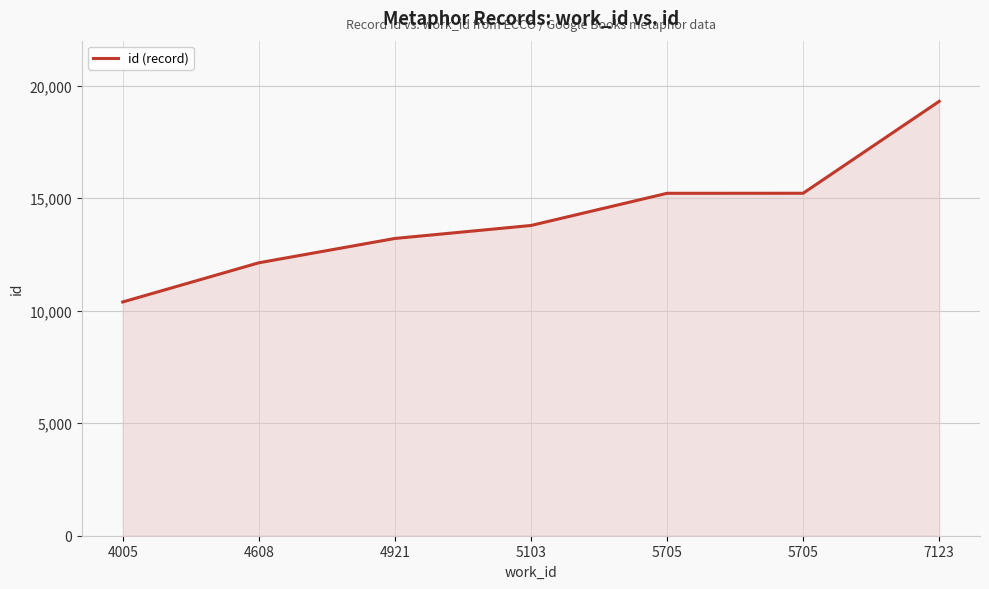

Rank the categories by value from highest to lowest.

7123, 5705, 5705, 5103, 4921, 4608, 4005